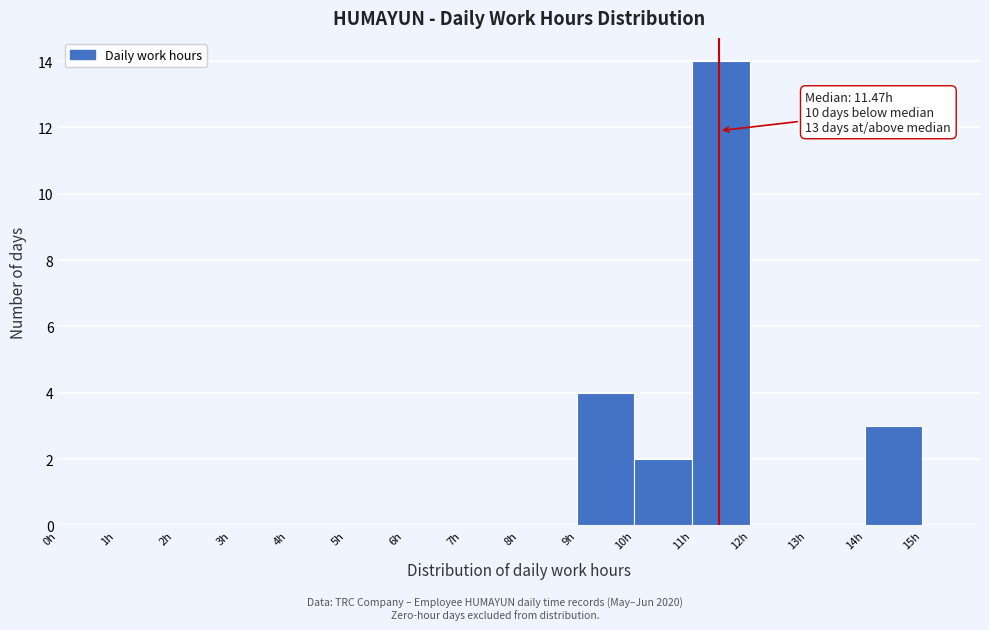

Over which range of the x-axis is the bar tallest?

11 to 12